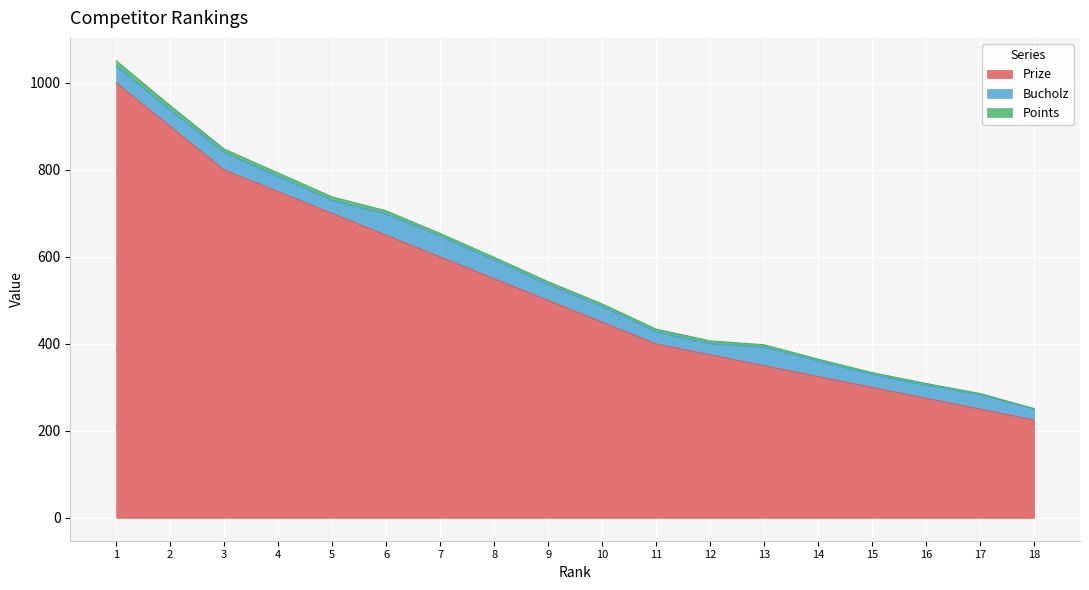

True or false: Points and Prize intersect in this chart.

False